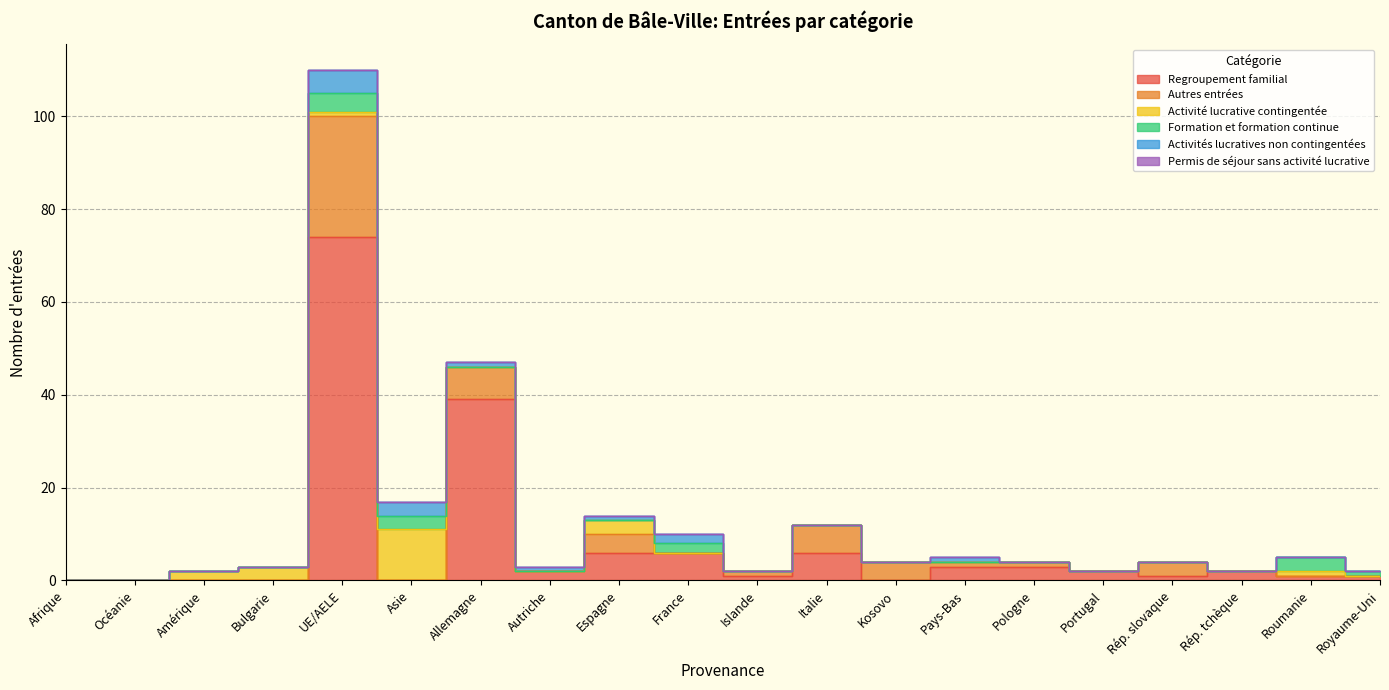

What is the sum of all Activité lucrative contingentée values?

21